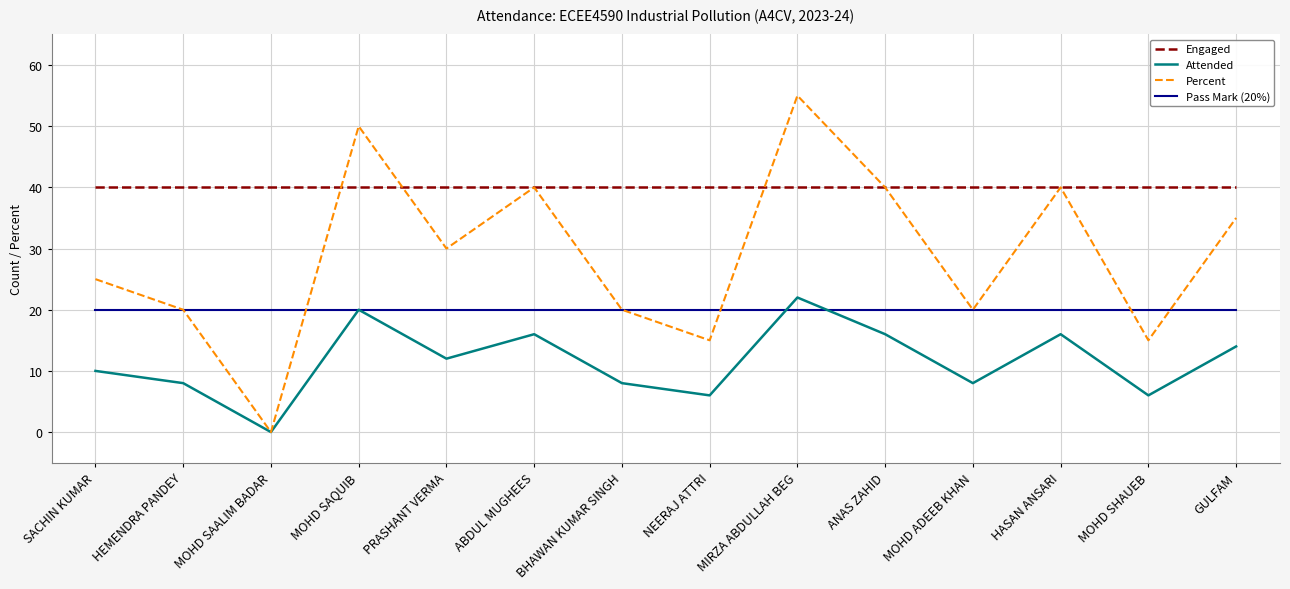

Reading left to right, what are all the values shown in this chart?

Engaged: 40	40	40	40	40	40	40	40	40	40	40	40	40	40
Attended: 10	8	0	20	12	16	8	6	22	16	8	16	6	14
Percent: 25	20	0	50	30	40	20	15	55	40	20	40	15	35
Pass Mark (20%): 20	20	20	20	20	20	20	20	20	20	20	20	20	20